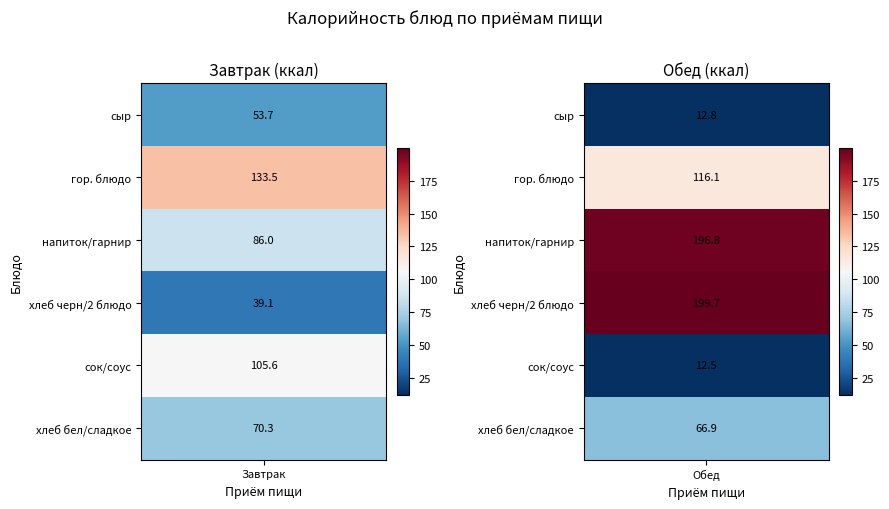

The Завтрак series shows 53.7 at сыр. True or false?

True